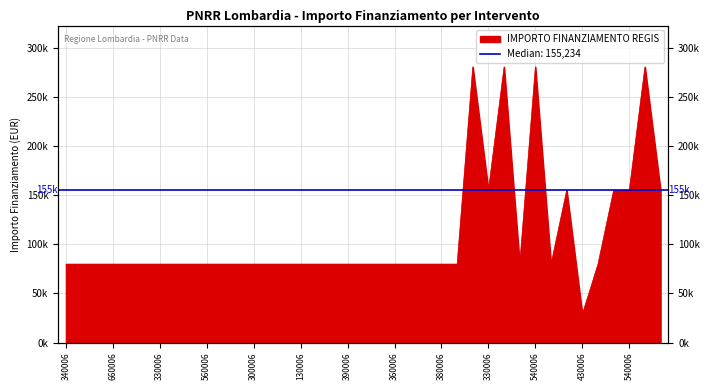

What is the label of the 15th point from the right?

380006